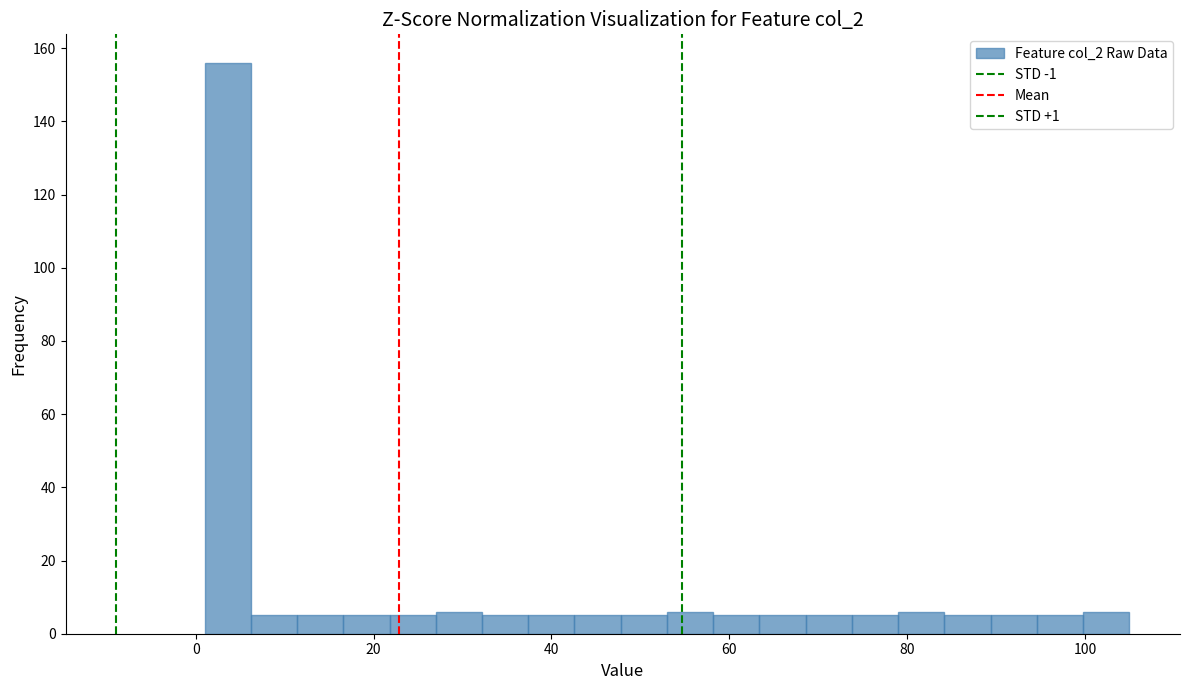

Read against the x-axis, roughly where is the centre of the tallest bar?

4